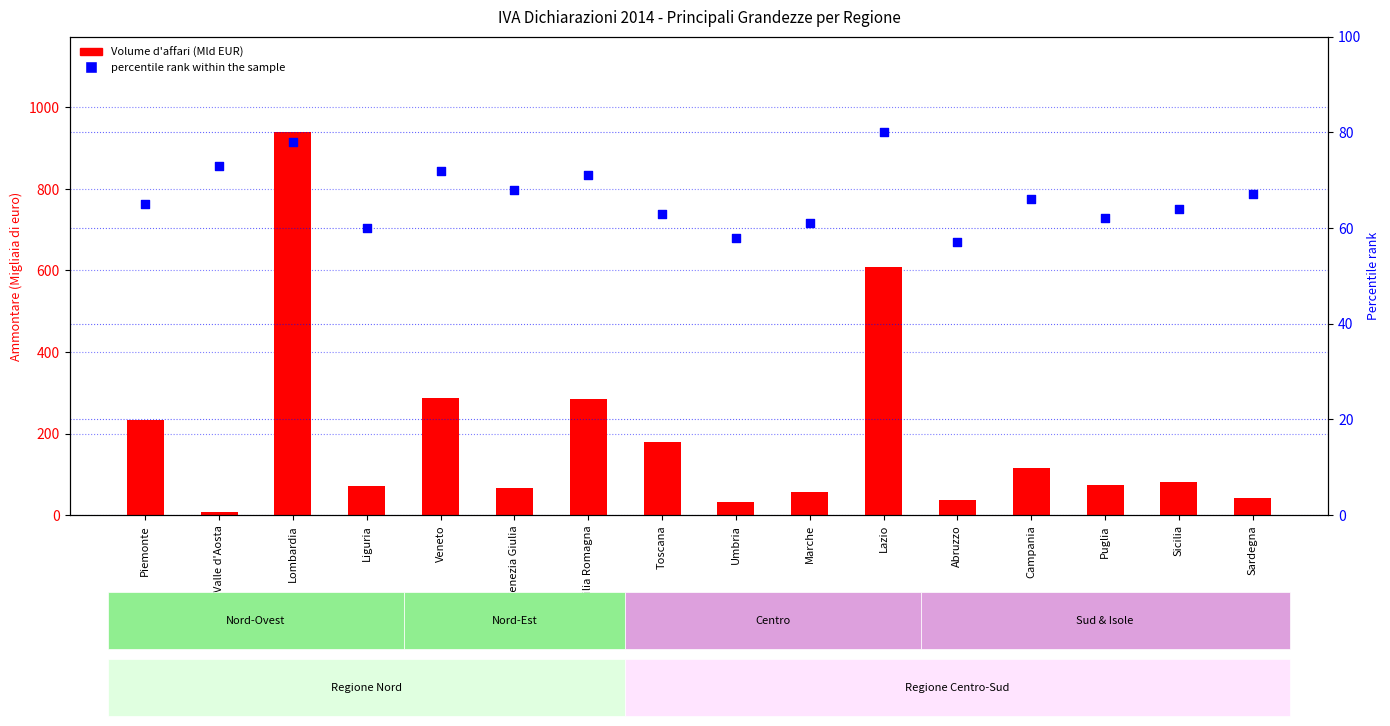

At how many categories does at least one series exceed 216?

5